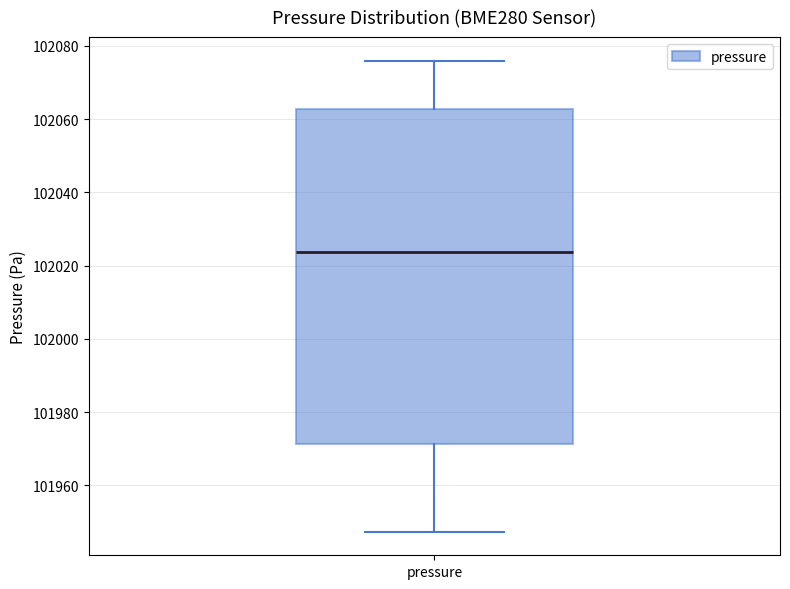

Where does the median line of the box for pressure sit on the y-axis? The values are not printed on the chart, so give them approximately, as read against the axis.

102024